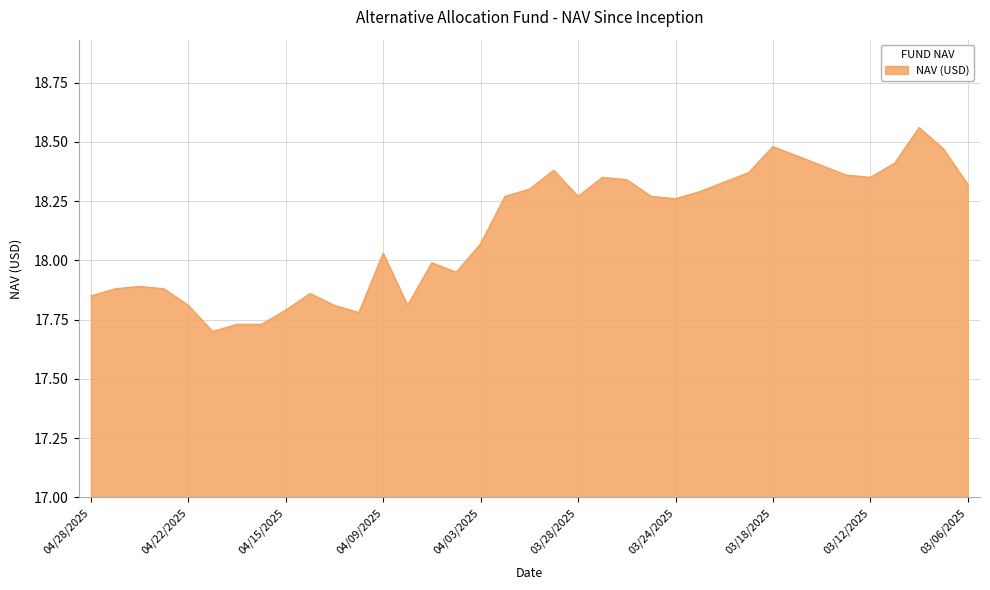

What is the difference between the maximum and minimum values?

0.9